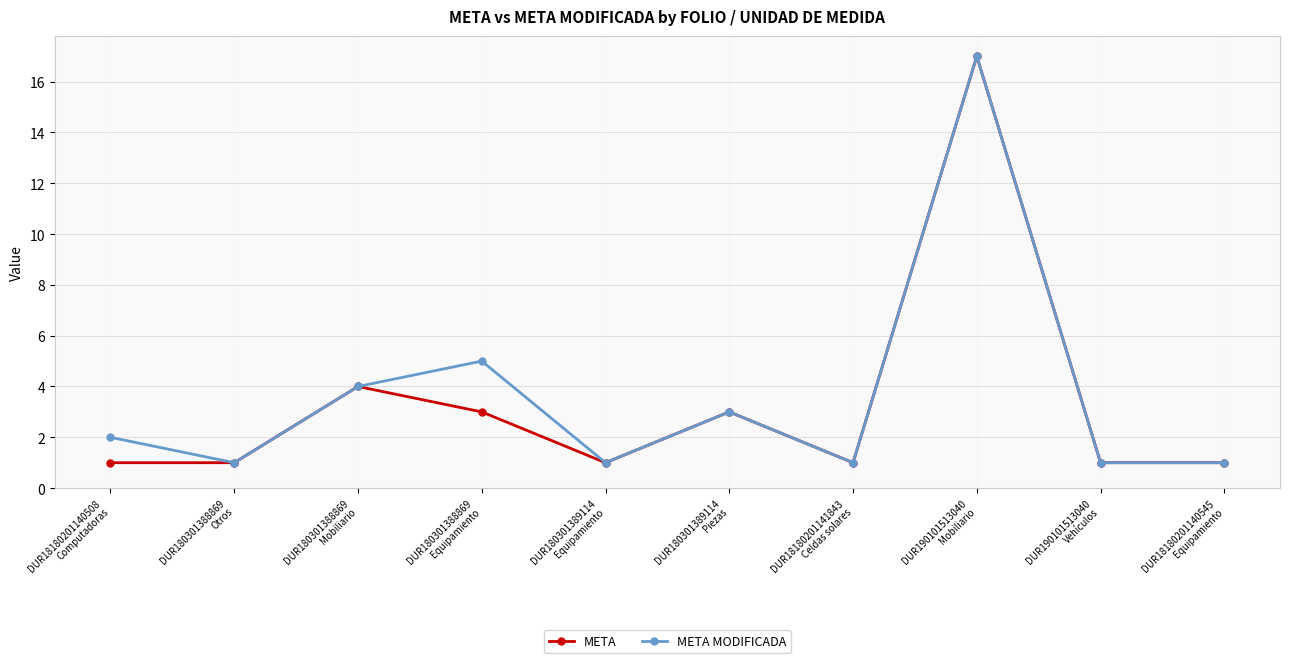

What are all the series names shown in the legend?

META, META MODIFICADA